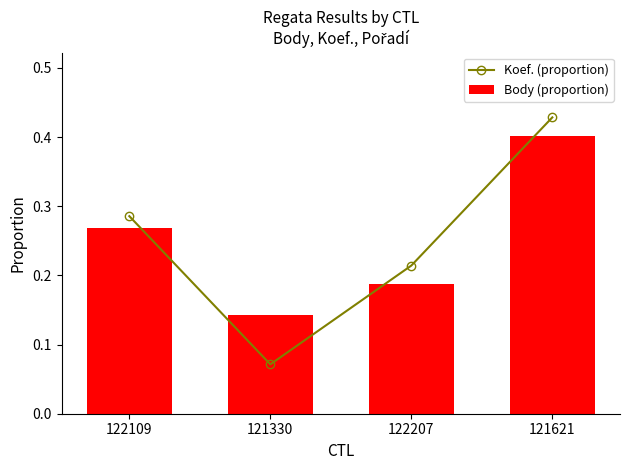

The value of Body (proportion) at 122207 is 0.2. True or false?

True